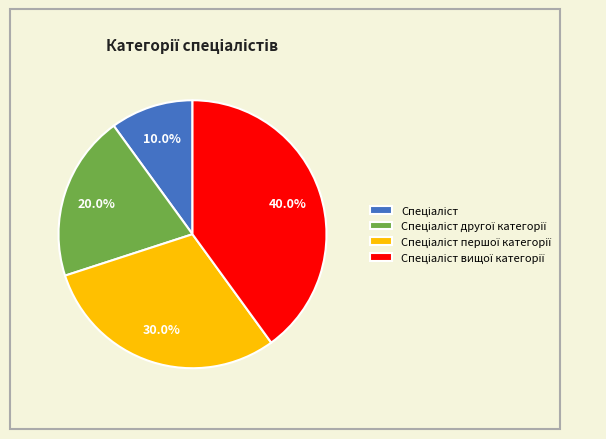

Is there any slice that represents more than half of the pie?

No